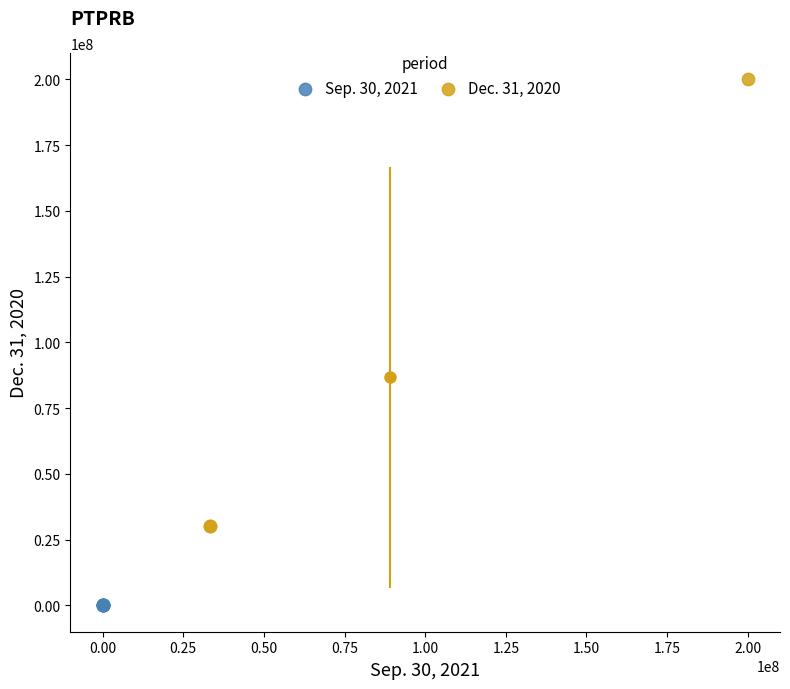

Which series reaches the minimum Y coordinate?

Sep. 30, 2021